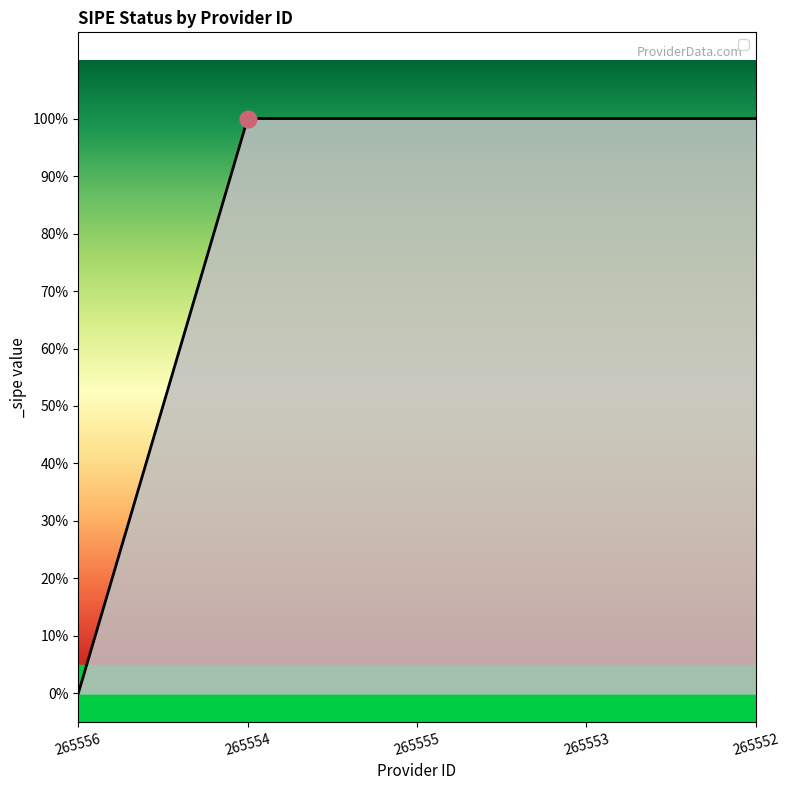

Reading left to right, list all the values displayed in this chart.

0	1	1	1	1